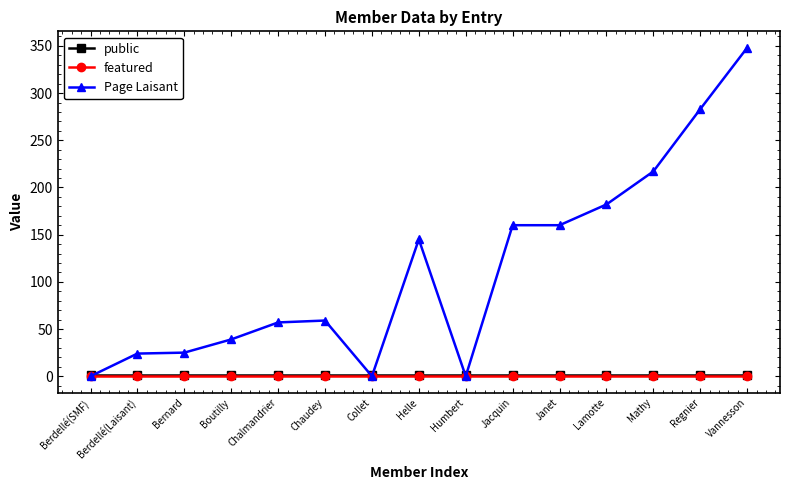

What is the label of the 10th point from the right?

Chaudey